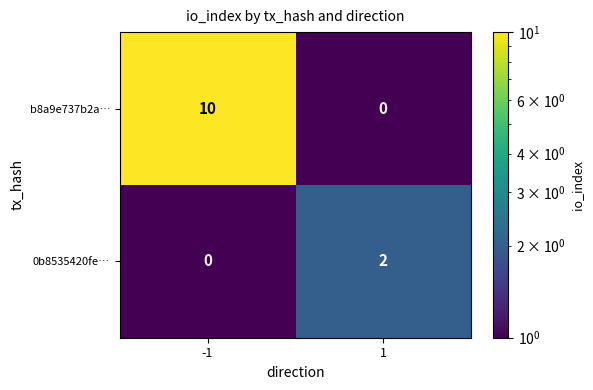

Is it true that b8a9e737b2a… equals -5 at 1?

False